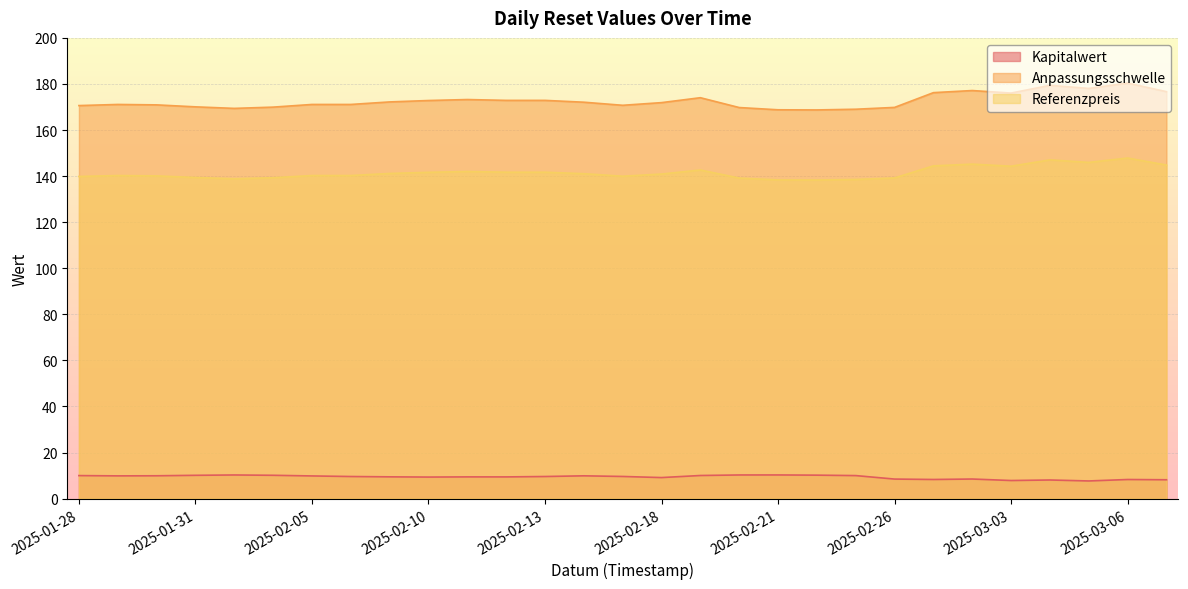

What is the difference between the highest and lowest values at 2025-02-17?

161.1